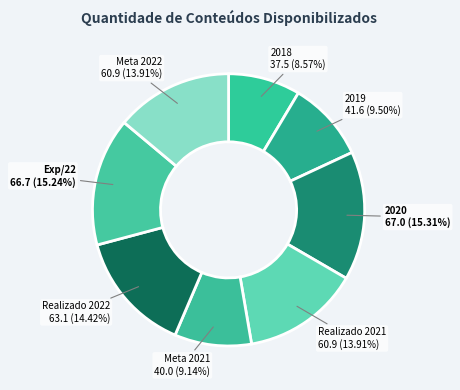

Which category has the smallest portion of the pie?

2018